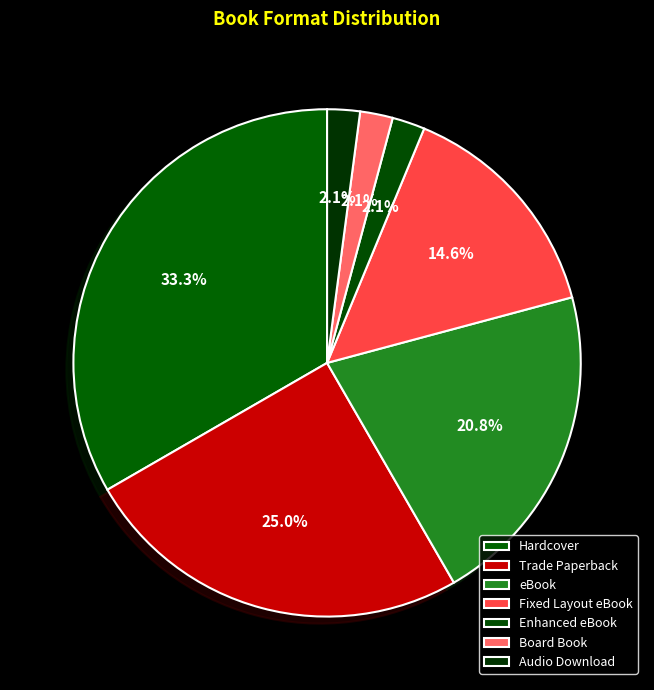

How many segments does this pie chart have?

7